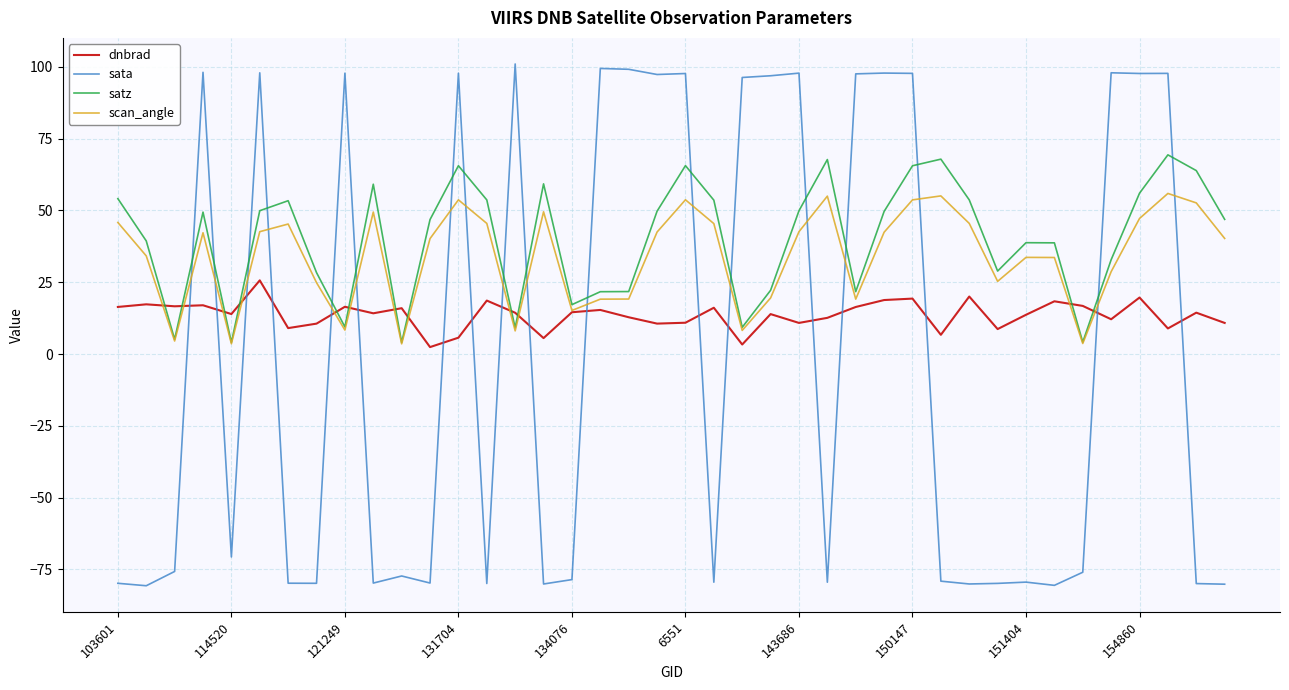

What are all the series names shown in the legend?

dnbrad, sata, satz, scan_angle